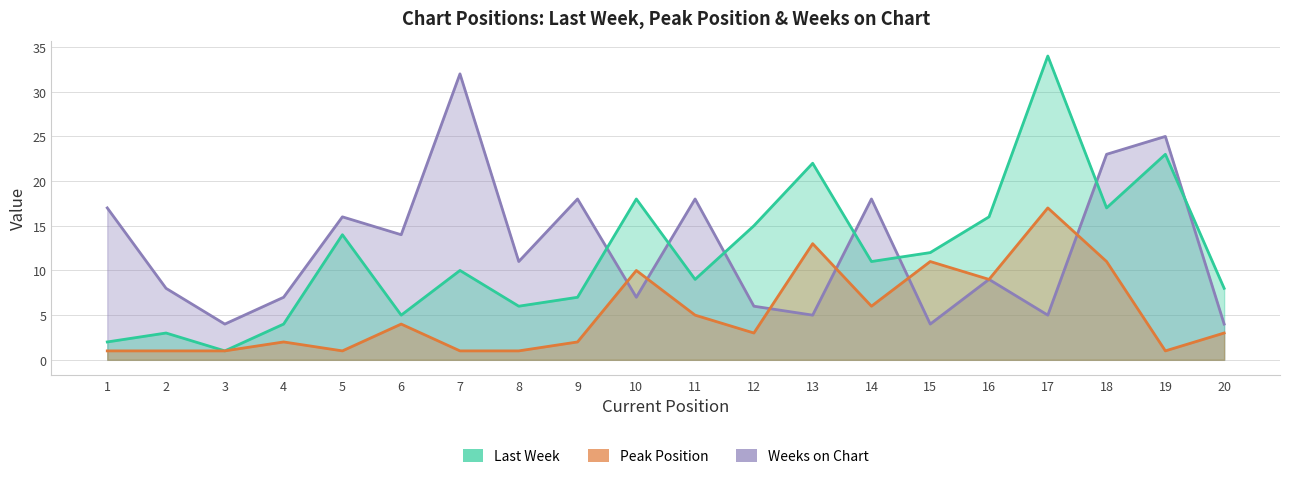

Reading left to right, extract all data points from this chart.

Weeks on Chart: 1=17	2=8	3=4	4=7	5=16	6=14	7=32	8=11	9=18	10=7	11=18	12=6	13=5	14=18	15=4	16=9	17=5	18=23	19=25	20=4
Last Week: 1=2	2=3	3=1	4=4	5=14	6=5	7=10	8=6	9=7	10=18	11=9	12=15	13=22	14=11	15=12	16=16	17=34	18=17	19=23	20=8
Peak Position: 1=1	2=1	3=1	4=2	5=1	6=4	7=1	8=1	9=2	10=10	11=5	12=3	13=13	14=6	15=11	16=9	17=17	18=11	19=1	20=3